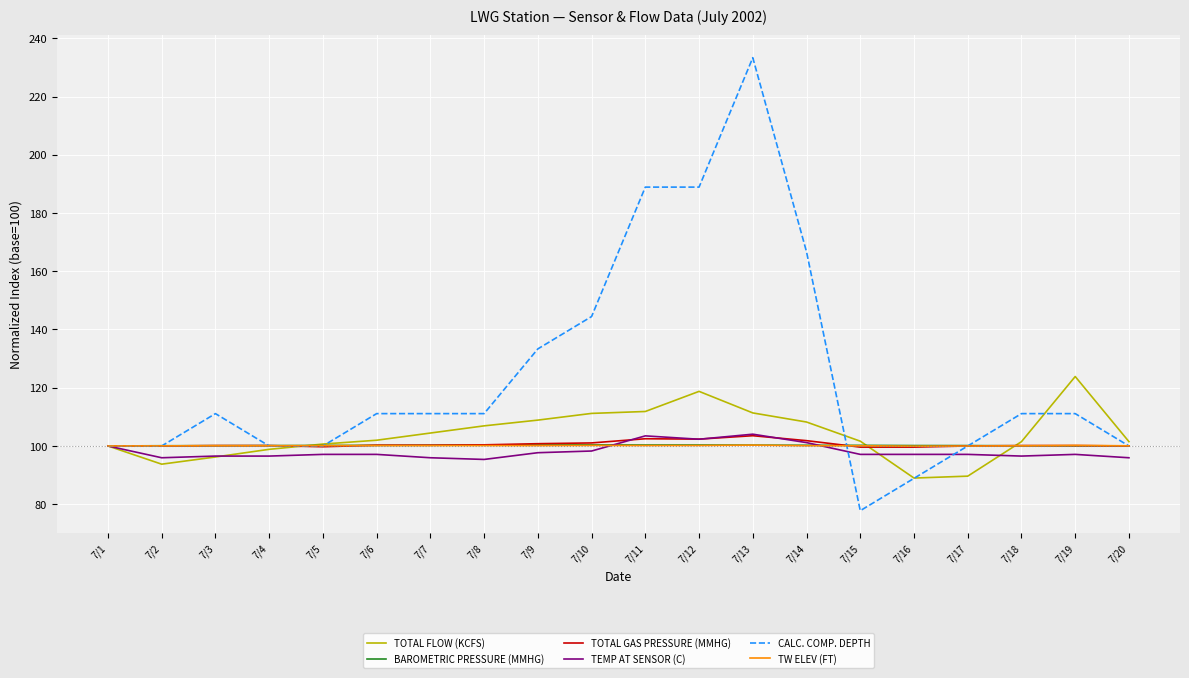

What is the minimum value for TW ELEV (FT)?

99.9